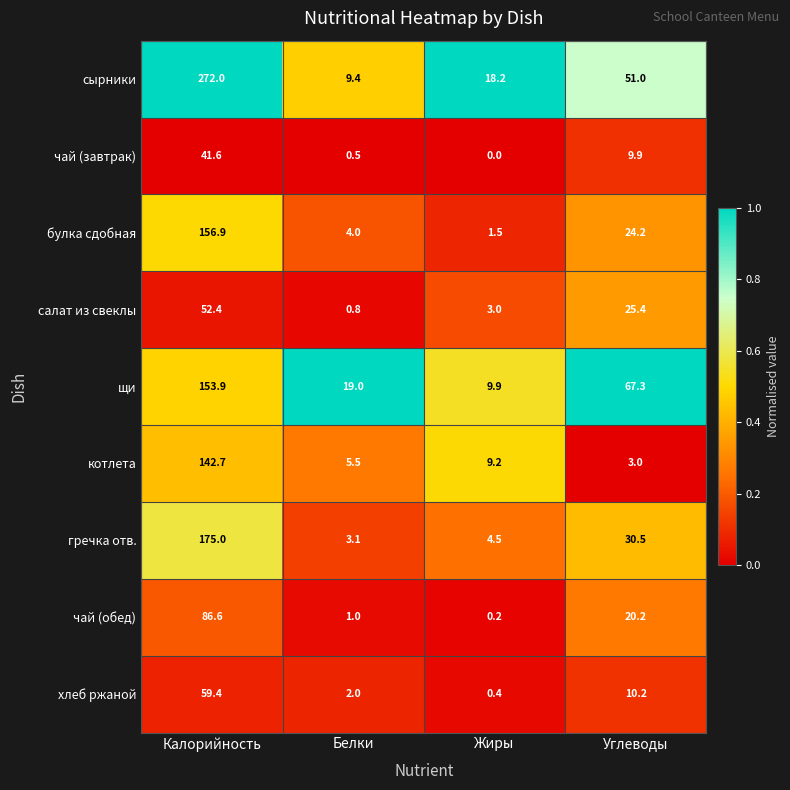

At Калорийность, list the series in order from smallest to largest.

чай (завтрак), салат из свеклы, хлеб ржаной, чай (обед), котлета, щи, булка сдобная, гречка отв., сырники